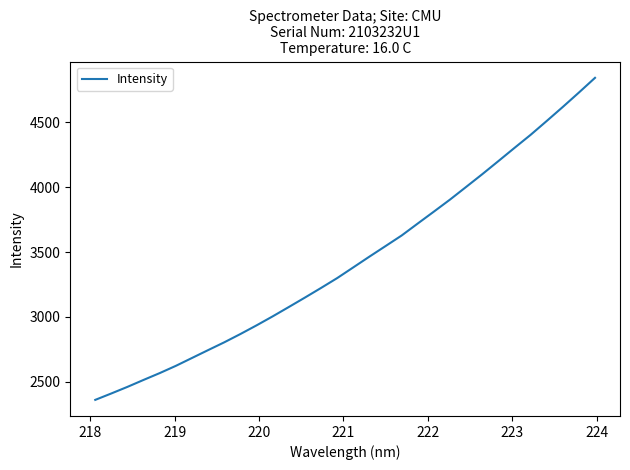

What is the maximum value shown in the chart?

4843.2